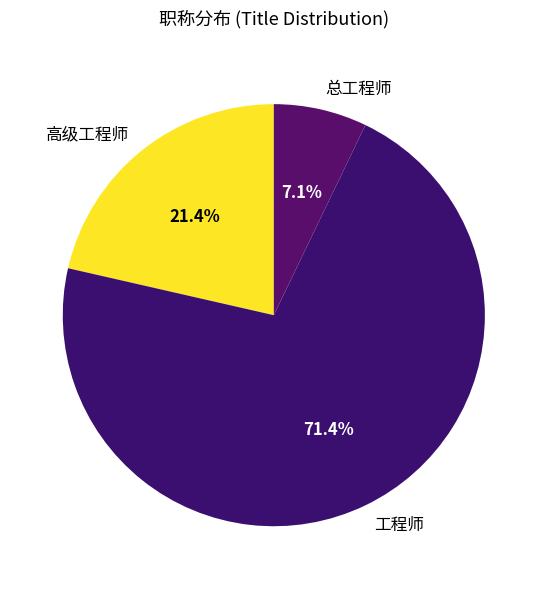

To the nearest percent, what percentage of the pie is 工程师?

71%